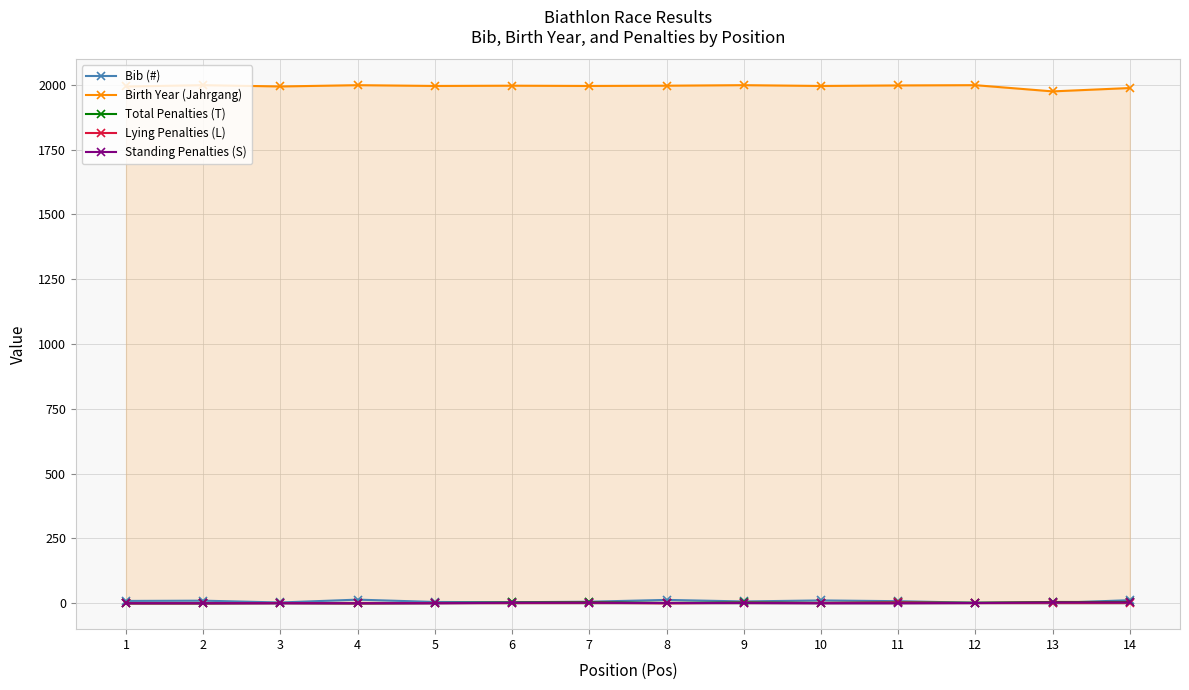

Where is the first local minimum for Total Penalties (T)?

4